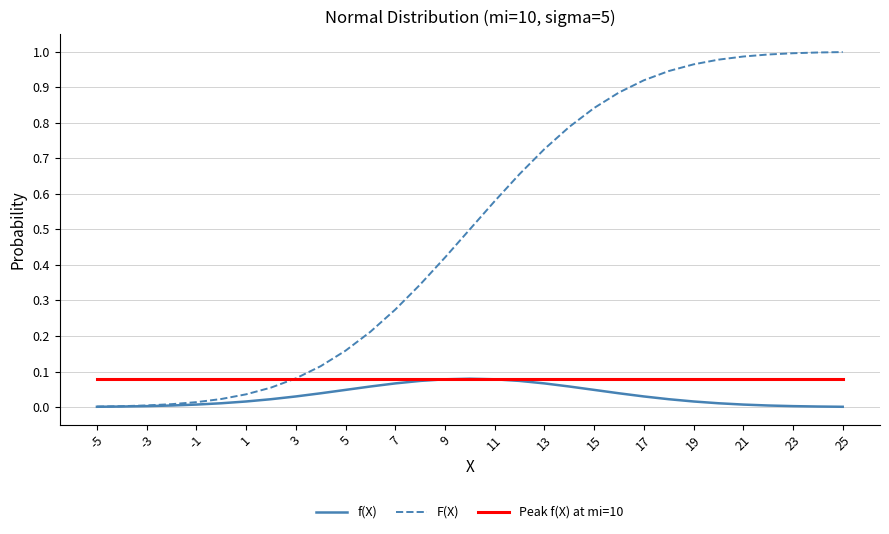

Which series has the largest total across all categories?

F(X)